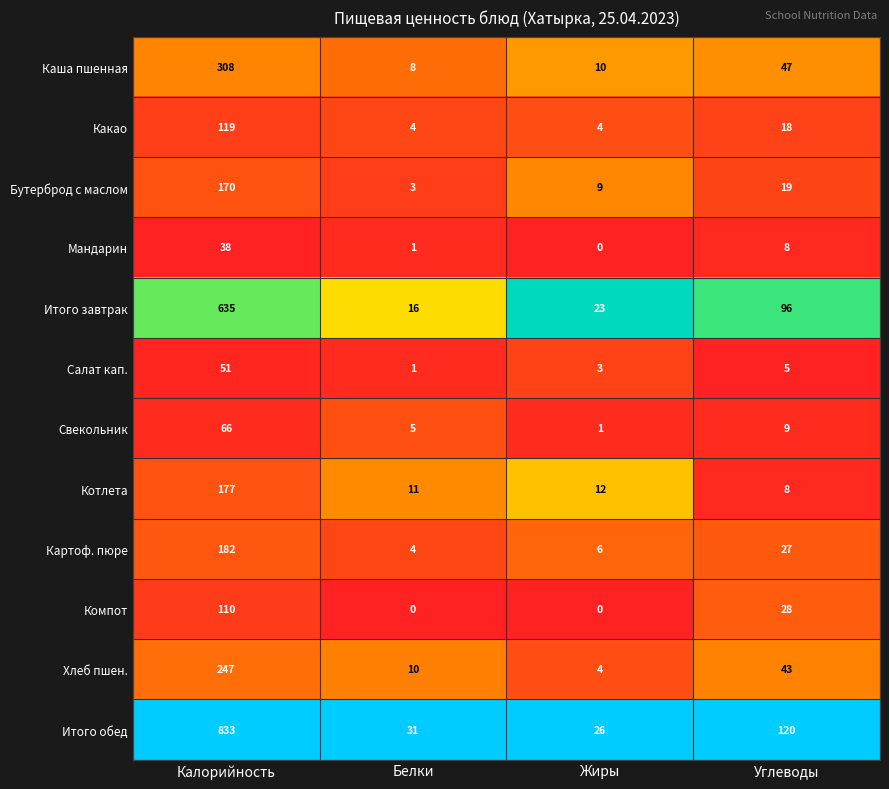

Is it true that Какао equals 4 at Белки?

True